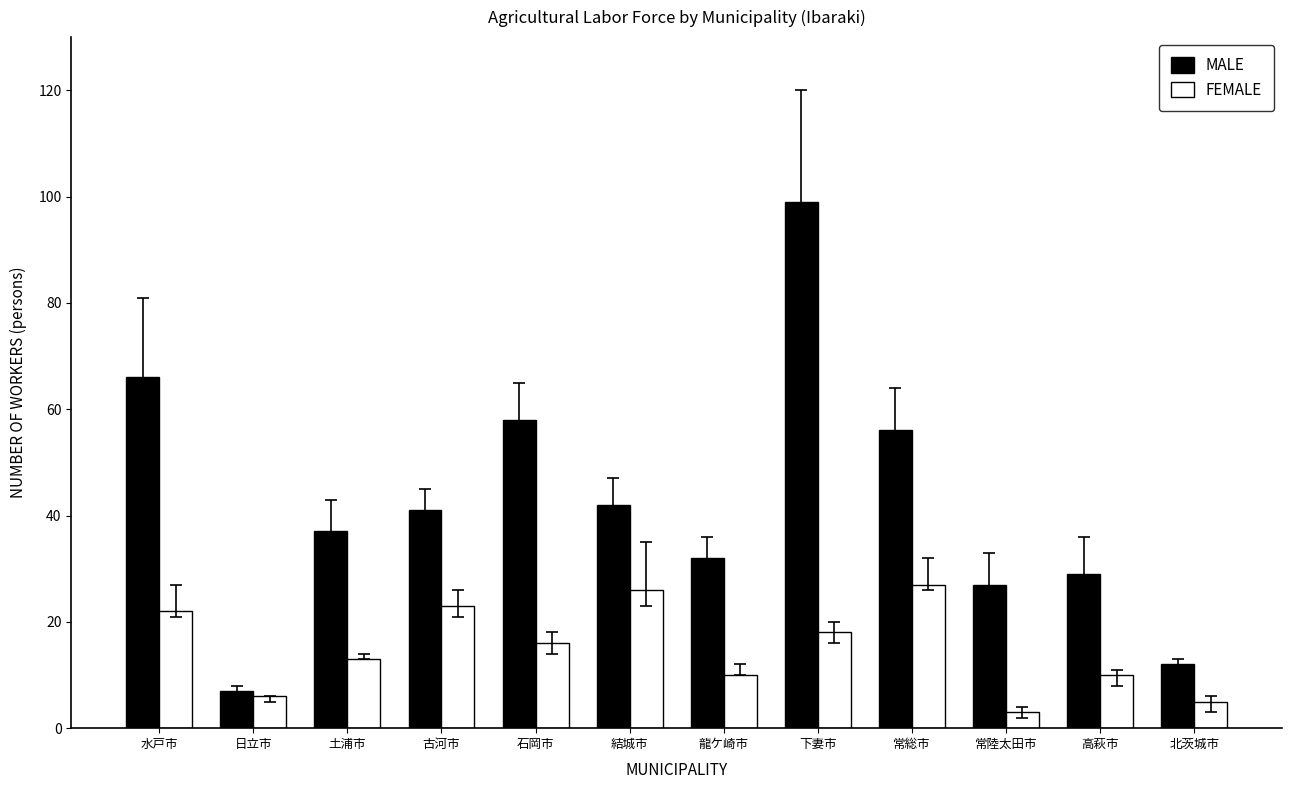

Which series has the largest range (max minus min)?

MALE